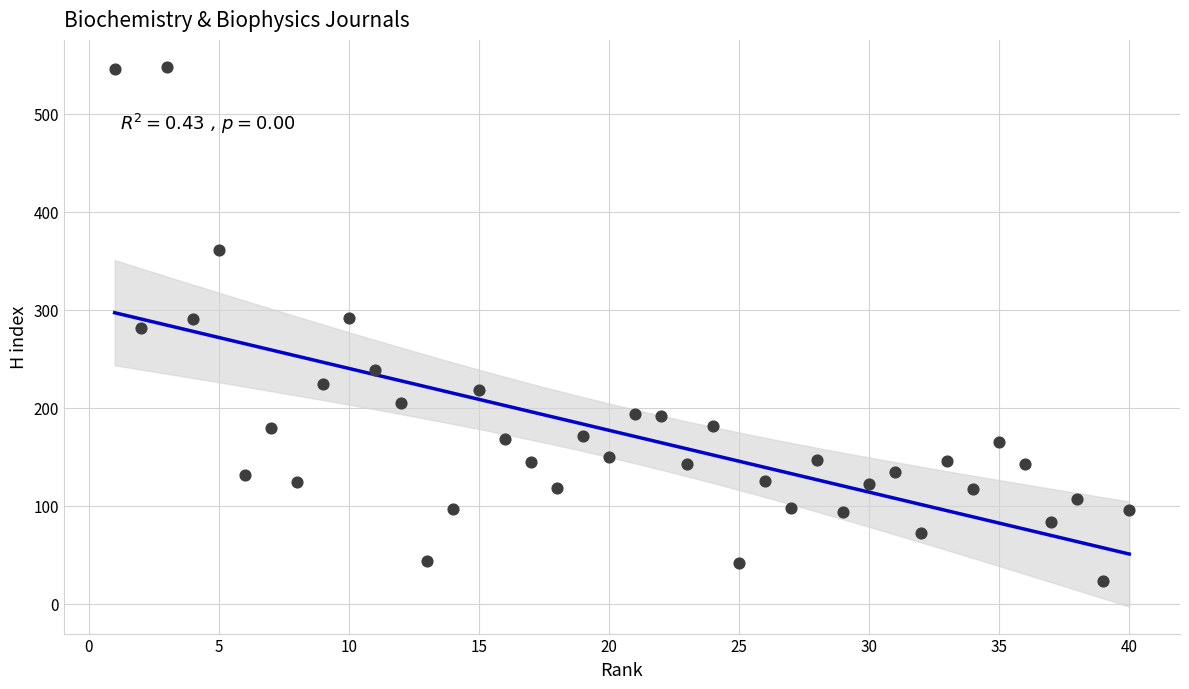

What is the range of Y values (max minus min)?

525